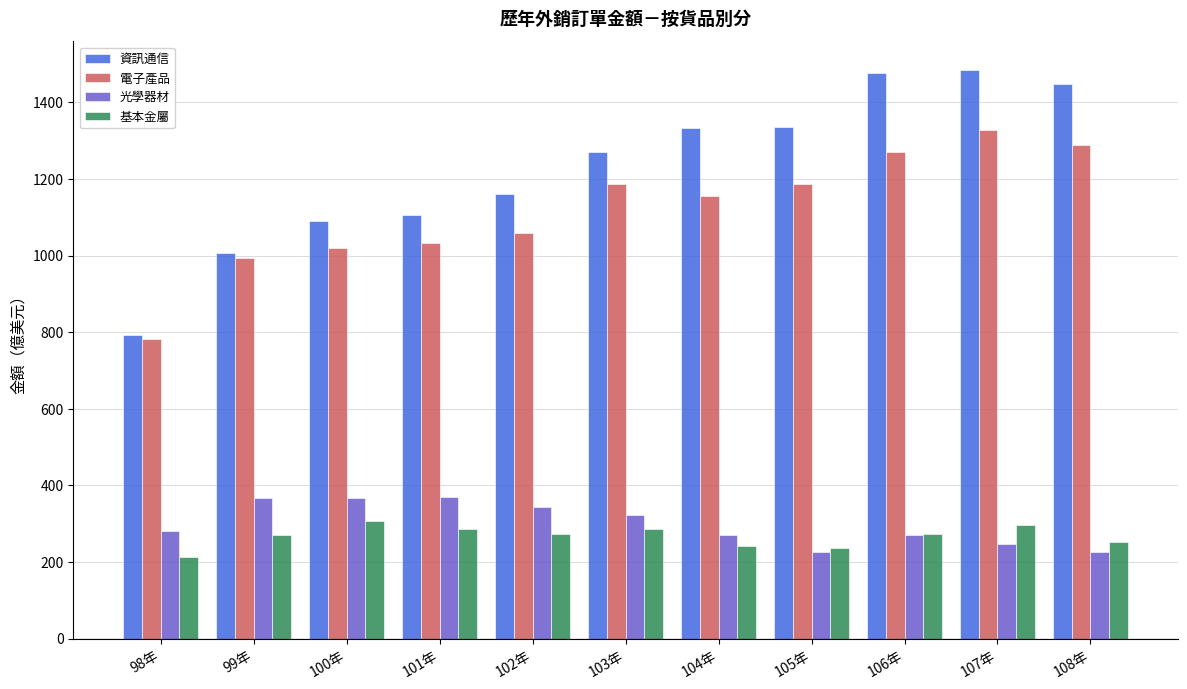

What is the maximum value for 光學器材?

370.1